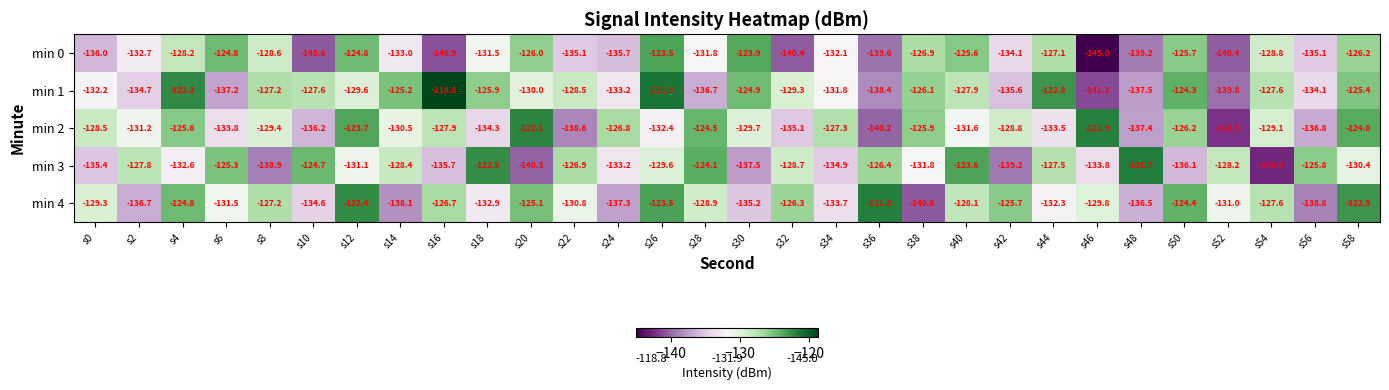

Which category has the highest value in the min 3 series?

s48